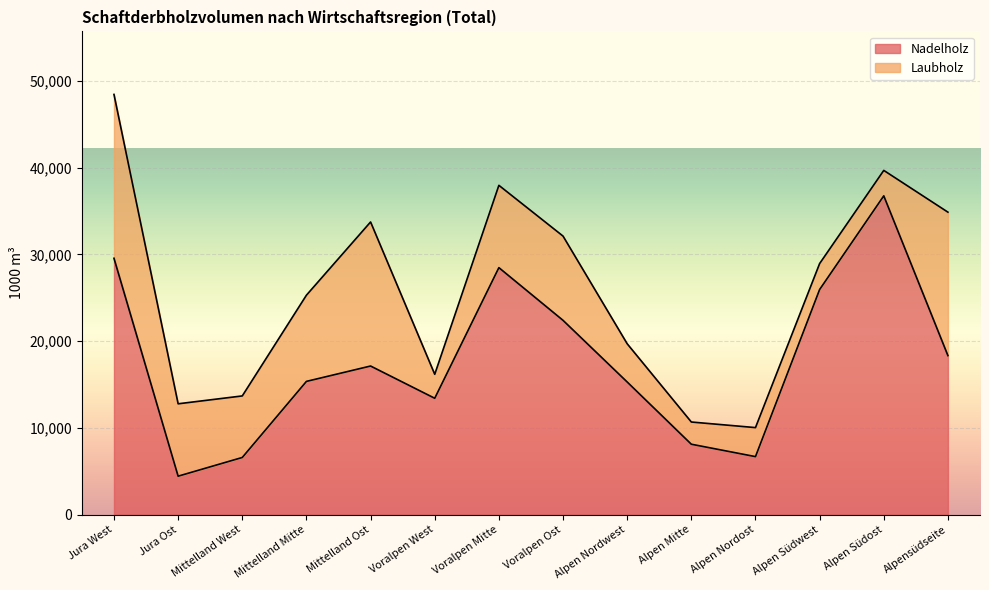

What is the sum of the values at Mittelland West and Jura Ost?

11019